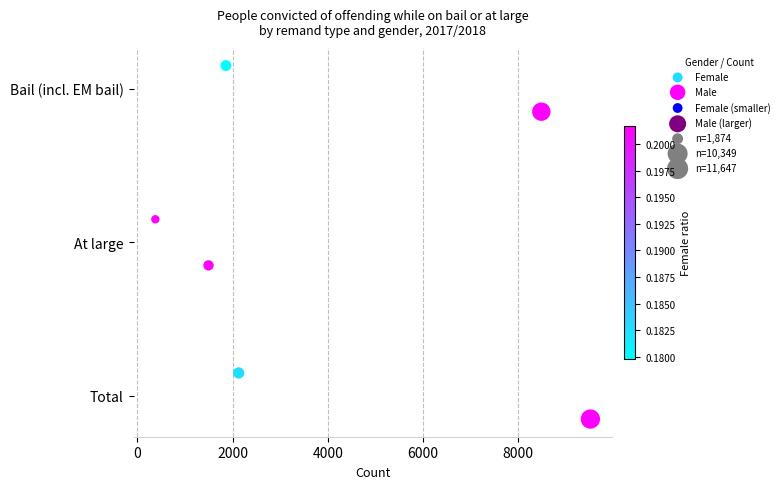

Which series contains the lowest Y value?

Male